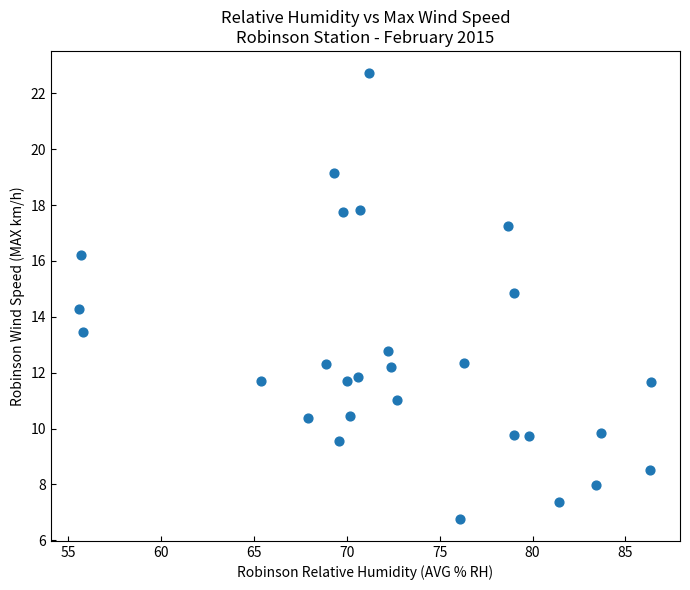

What Y value in the scatter plot is closest to 14?

14.3